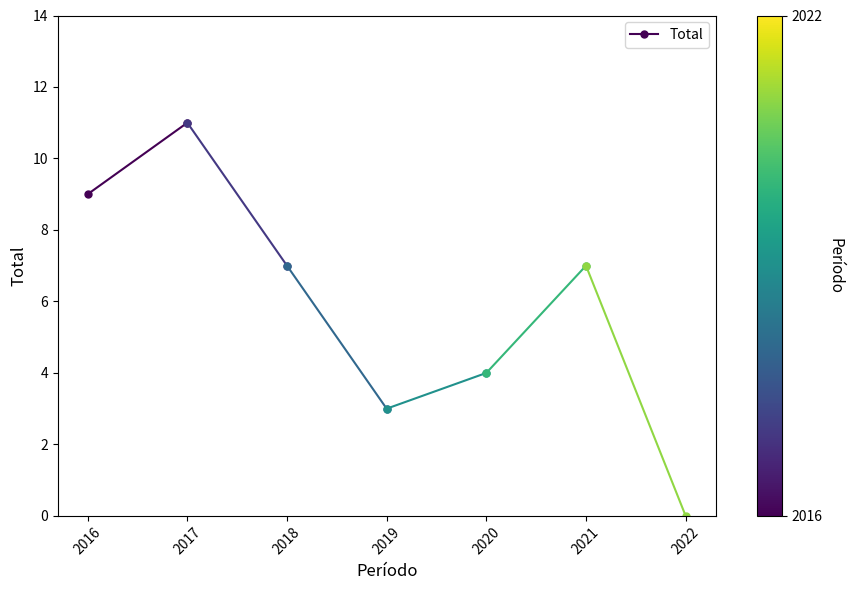

How many distinct data groups are displayed?

1